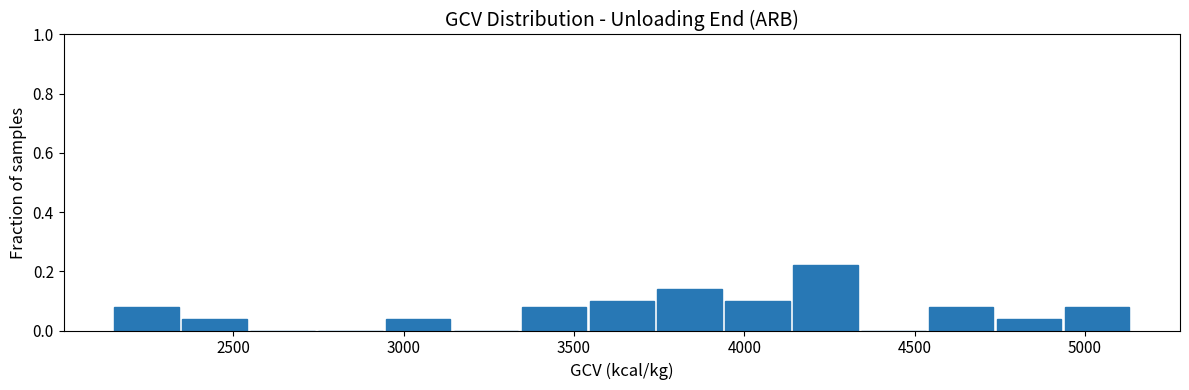

Around what value on the x-axis is the tallest bar? Give the approximate position of its centre, as read against the axis.

4250